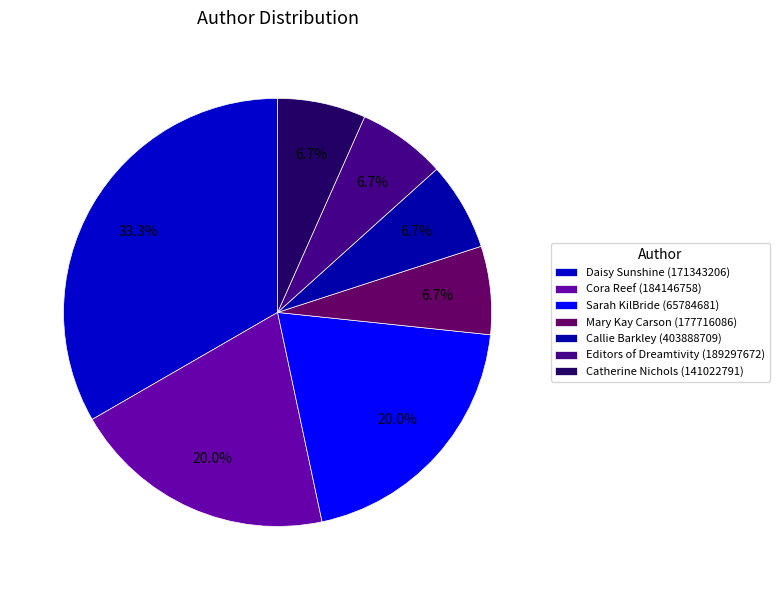

What percentage is the Sarah KilBride (65784681) slice, to the nearest percent?

20%